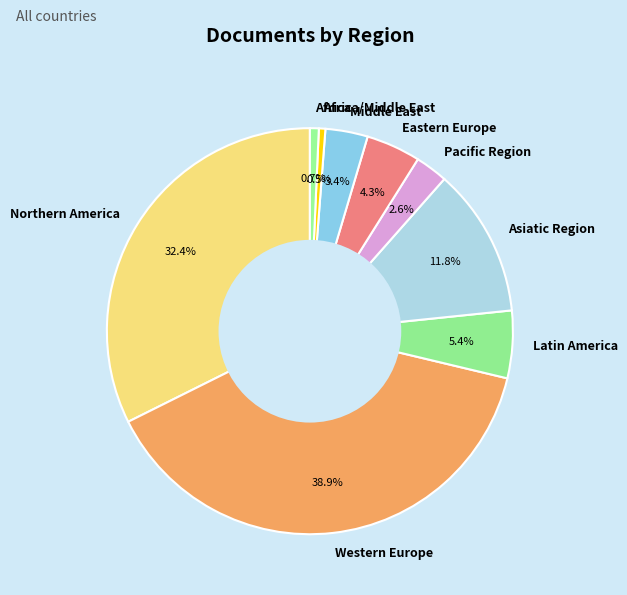

Is there a majority slice in this chart?

No